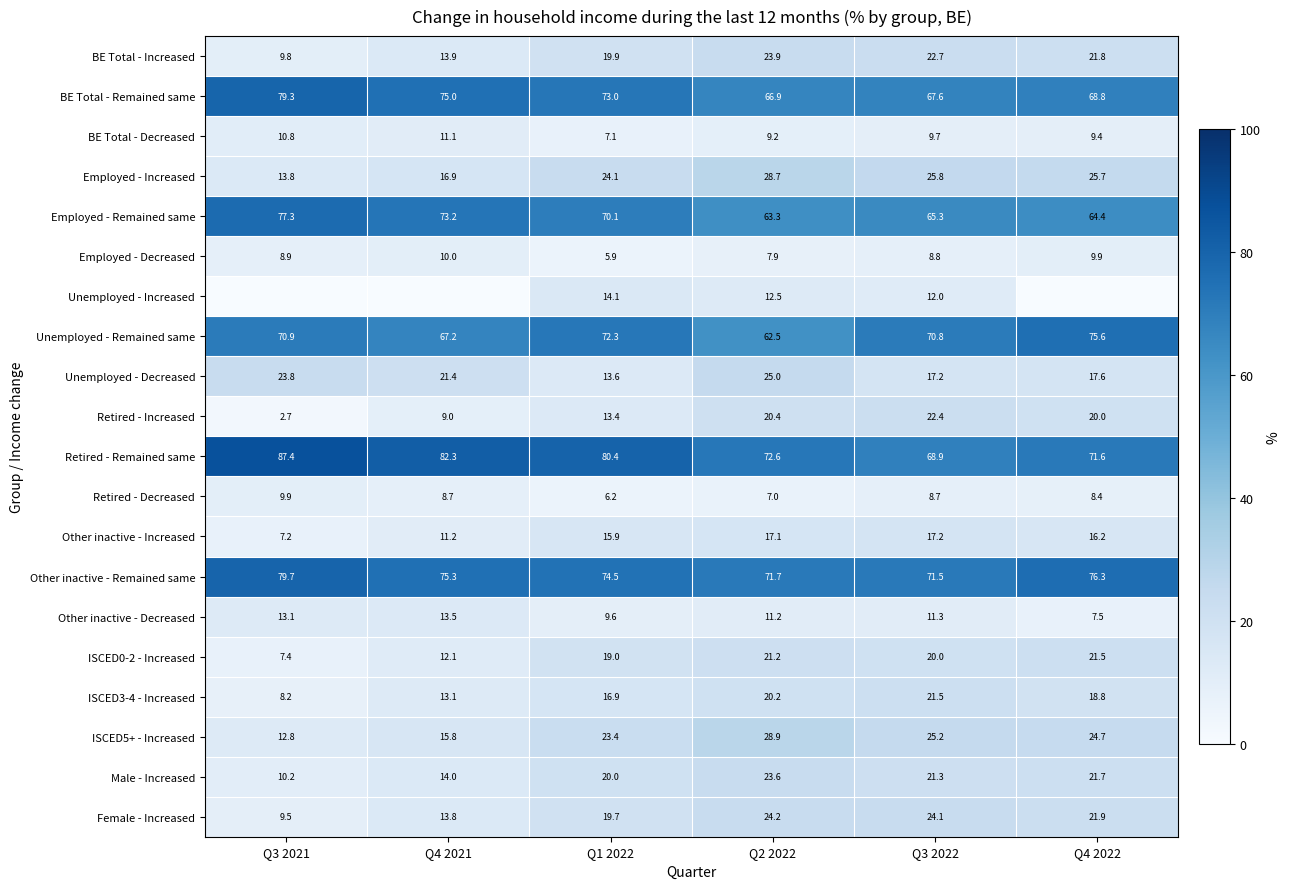

The value of Other inactive - Increased at Q1 2022 is 24.2. True or false?

False